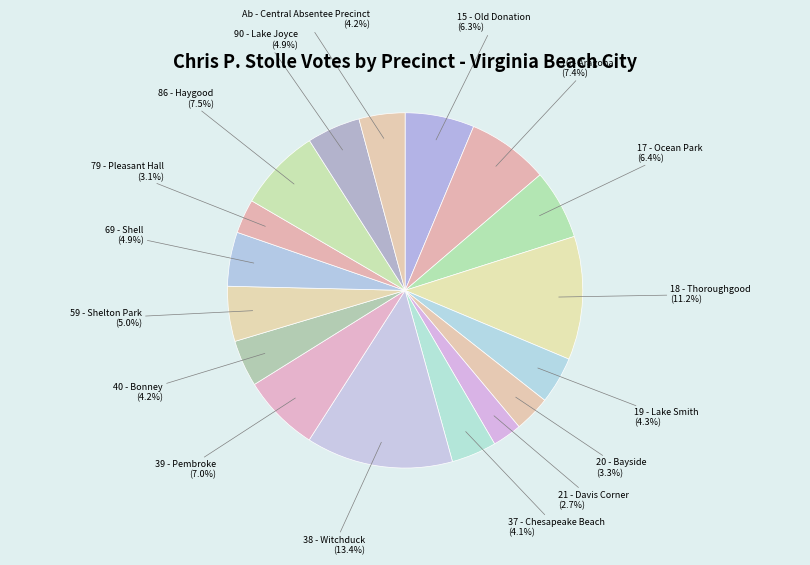

Which category has the biggest portion of the pie?

38 - Witchduck